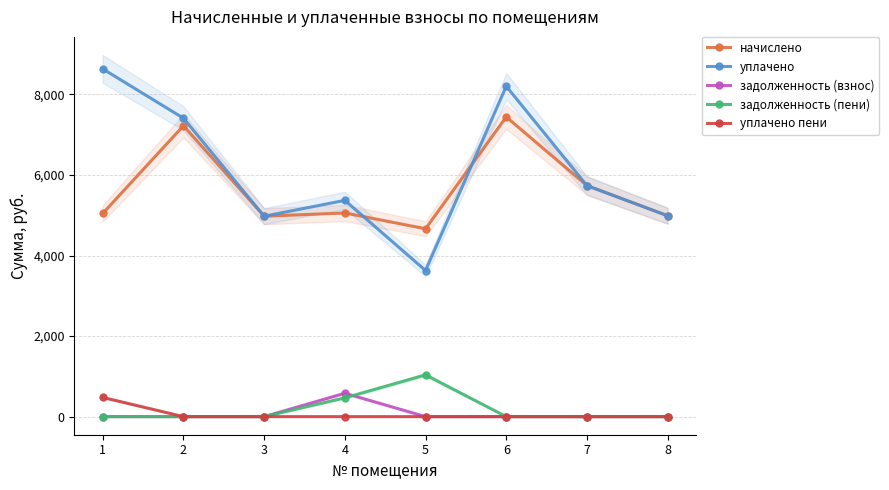

At which category is the sum across all series the highest?

6